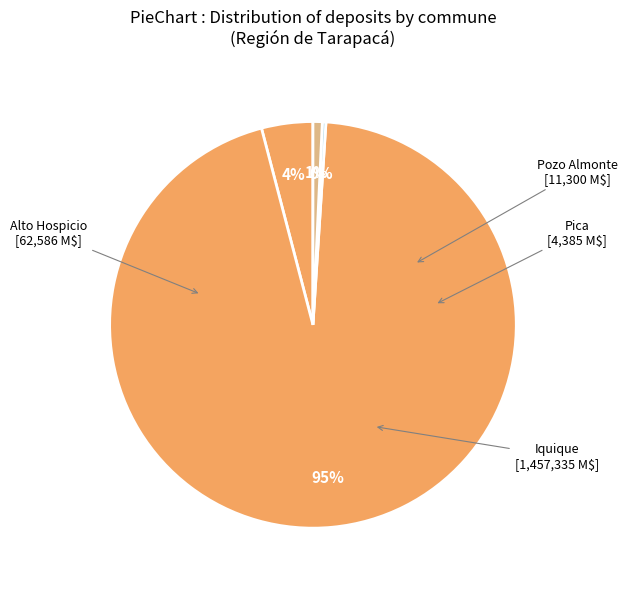

The Pica slice represents 14% of the pie. True or false?

False